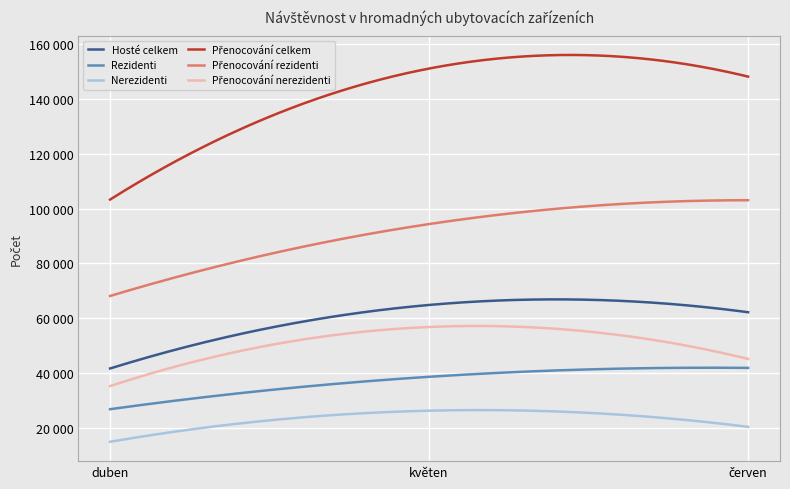

Which category has the lowest value across all series?

duben